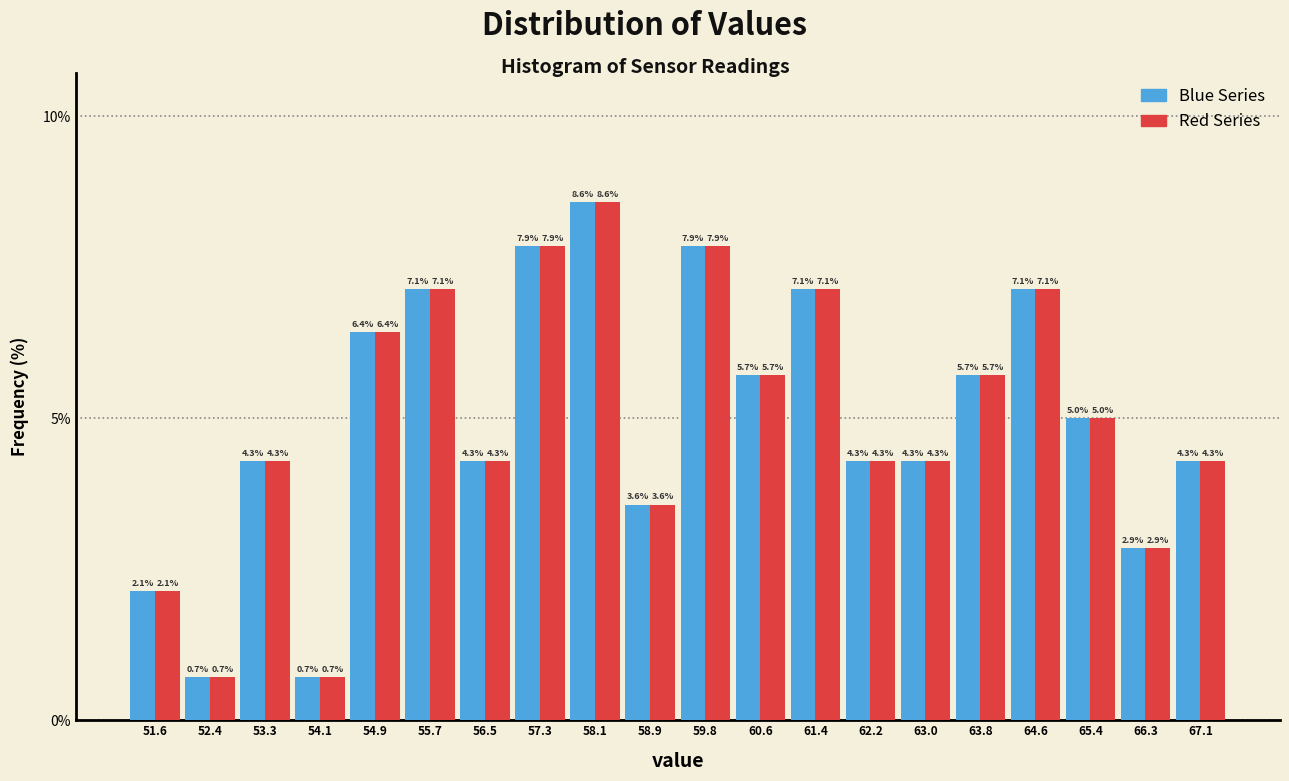

Reading left to right, list every range on the x-axis with the height of the bar of each series over it. The bar edges are not printed on the chart, so give them approximately, as read against the axis.

51.2 to 52.0: Blue Series=2.1	Red Series=2.1
52.0 to 52.9: Blue Series=0.7	Red Series=0.7
52.9 to 53.7: Blue Series=4.3	Red Series=4.3
53.7 to 54.5: Blue Series=0.7	Red Series=0.7
54.5 to 55.3: Blue Series=6.4	Red Series=6.4
55.3 to 56.1: Blue Series=7.1	Red Series=7.1
56.1 to 56.9: Blue Series=4.3	Red Series=4.3
56.9 to 57.7: Blue Series=7.9	Red Series=7.9
57.7 to 58.5: Blue Series=8.6	Red Series=8.6
58.5 to 59.4: Blue Series=3.6	Red Series=3.6
59.4 to 60.2: Blue Series=7.9	Red Series=7.9
60.2 to 61.0: Blue Series=5.7	Red Series=5.7
61.0 to 61.8: Blue Series=7.1	Red Series=7.1
61.8 to 62.6: Blue Series=4.3	Red Series=4.3
62.6 to 63.4: Blue Series=4.3	Red Series=4.3
63.4 to 64.2: Blue Series=5.7	Red Series=5.7
64.2 to 65.0: Blue Series=7.1	Red Series=7.1
65.0 to 65.8: Blue Series=5.0	Red Series=5.0
65.8 to 66.7: Blue Series=2.9	Red Series=2.9
66.7 to 67.5: Blue Series=4.3	Red Series=4.3